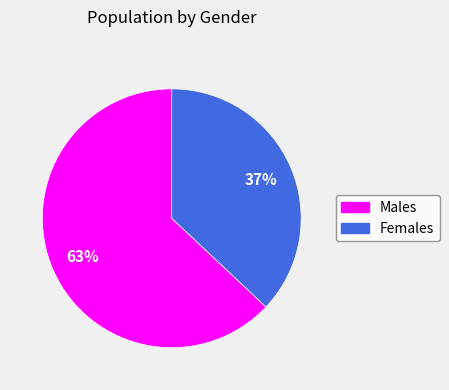

Does any single category account for the majority?

Yes